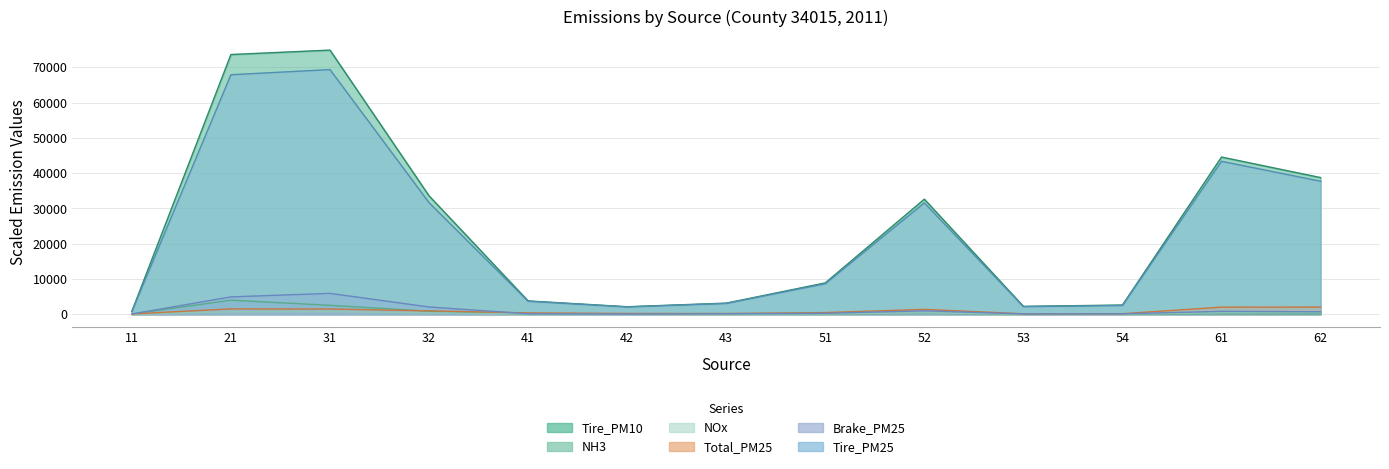

Reading left to right, transcribe all the data shown in this chart.

Tire_PM10: 11=808.0	21=73614.0	31=74863.0	32=33552.0	41=3753.0	42=2103.0	43=3122.0	51=8862.0	52=32596.0	53=2210.0	54=2582.0	61=44542.0	62=38719.0
NH3: 11=56.3	21=3964.2	31=2507.8	32=828.3	41=11.1	42=6.8	43=10.8	51=25.9	52=190.9	53=13.7	54=26.3	61=94.9	62=74.0
NOx: 11=11.2	21=680.7	31=745.3	32=359.9	41=61.1	42=38.7	43=33.3	51=86.1	52=348.6	53=25.1	54=47.6	61=384.2	62=460.3
Total_PM25: 11=58.3	21=1495.8	31=1466.0	32=928.5	41=354.8	42=194.2	43=176.7	51=445.8	52=1360.5	53=102.1	54=123.6	61=1988.7	62=2006.5
Brake_PM25: 11=47.7	21=4896.7	31=5892.5	32=2030.2	41=110.3	42=52.3	43=114.9	51=237.2	52=943.8	53=67.7	54=90.7	61=794.3	62=672.5
Tire_PM25: 11=744.0	21=67877.0	31=69341.0	32=31613.0	41=3660.0	42=2049.0	43=3037.0	51=8620.0	52=31546.0	53=2139.0	54=2471.0	61=43337.0	62=37679.0